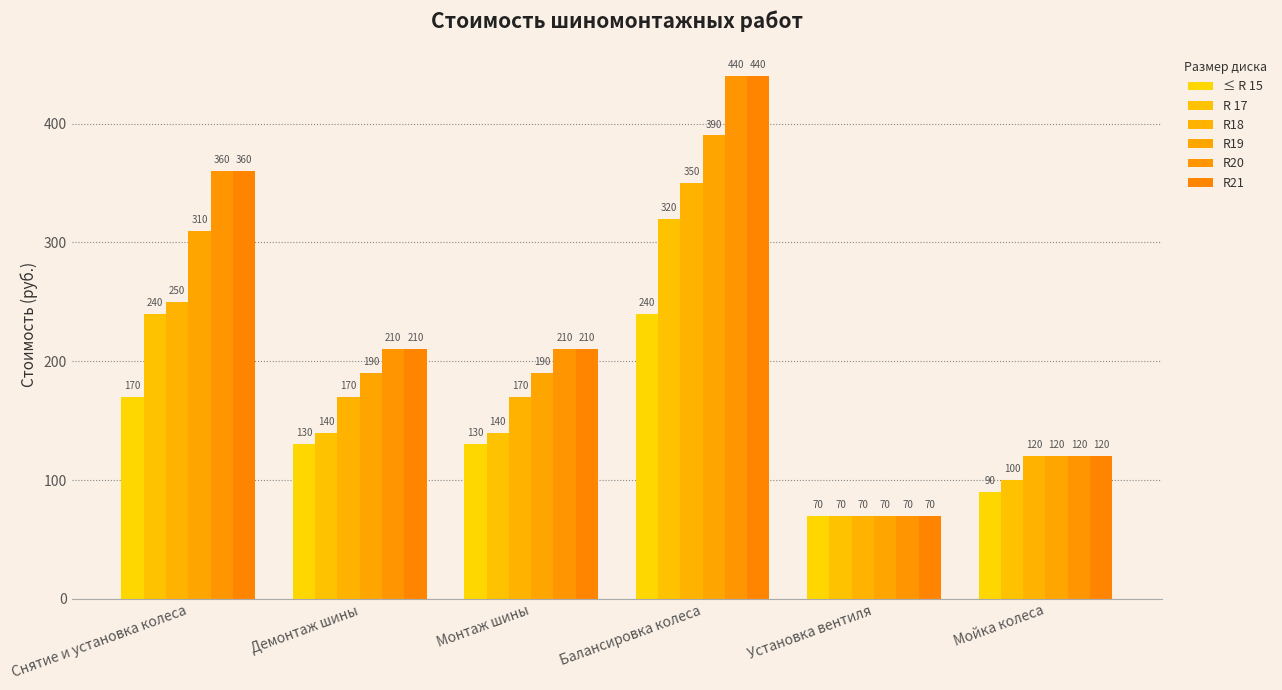

True or false: R 17 has a value of 320 at Балансировка колеса.

True